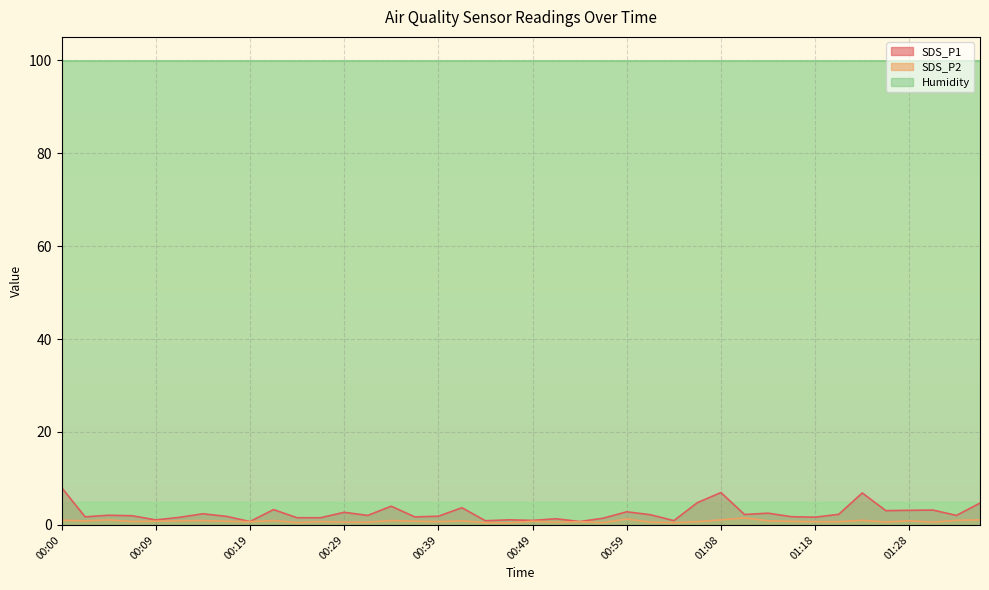

Rank the series by their maximum value, from lowest to highest.

SDS_P2, SDS_P1, Humidity